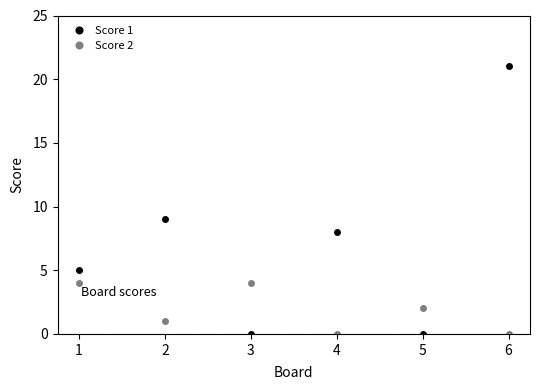

After their last crossing, which series has the higher values: Score 2 or Score 1?

Score 1